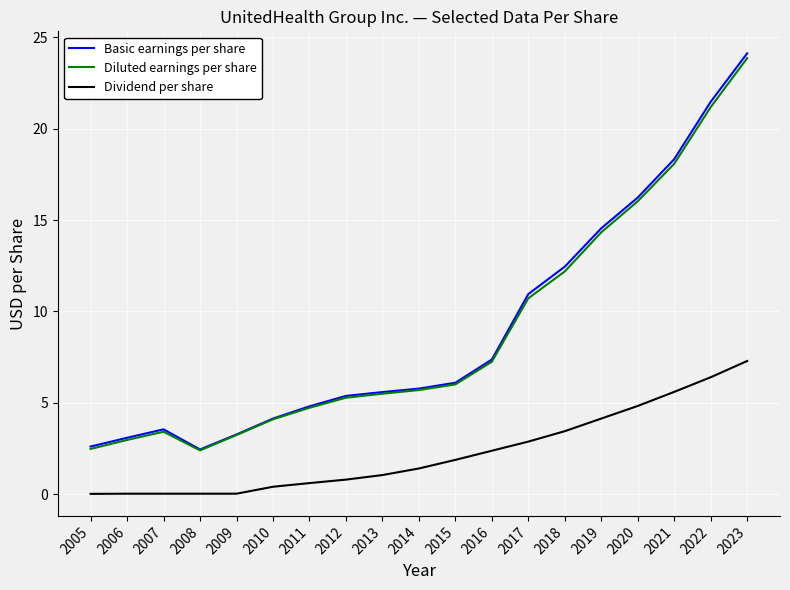

At which category does the chart reach its peak across all series?

2023